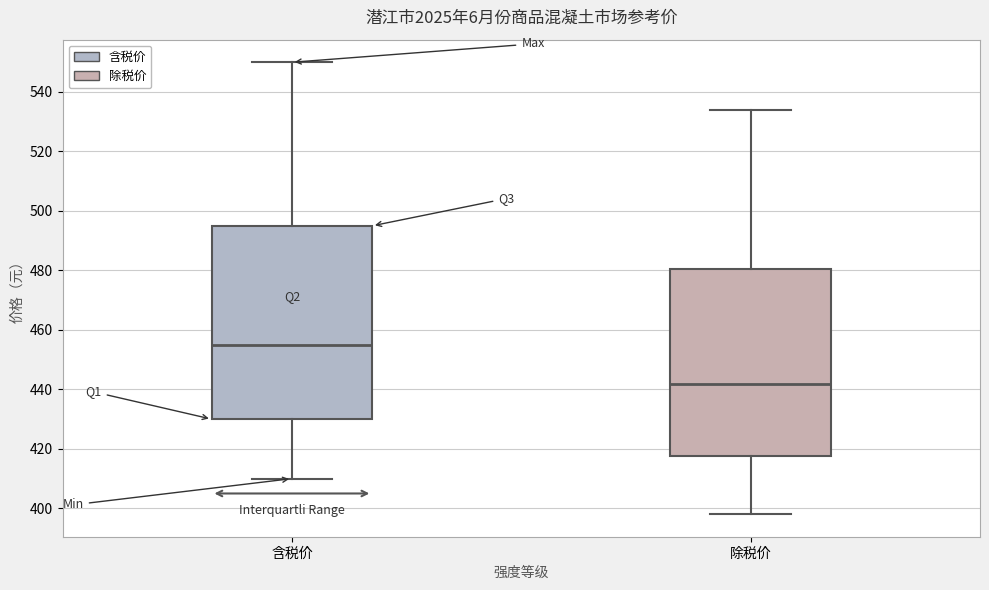

Reading left to right, transcribe this box plot: for each box, give where its median line is, the range the box spans, and where its two whiskers end, as read against the y-axis. The values are not printed on the chart, so give them approximately, as read against the axis.

含税价: median 456, box 430 to 496, whiskers 410 to 550
除税价: median 442, box 418 to 480, whiskers 398 to 534